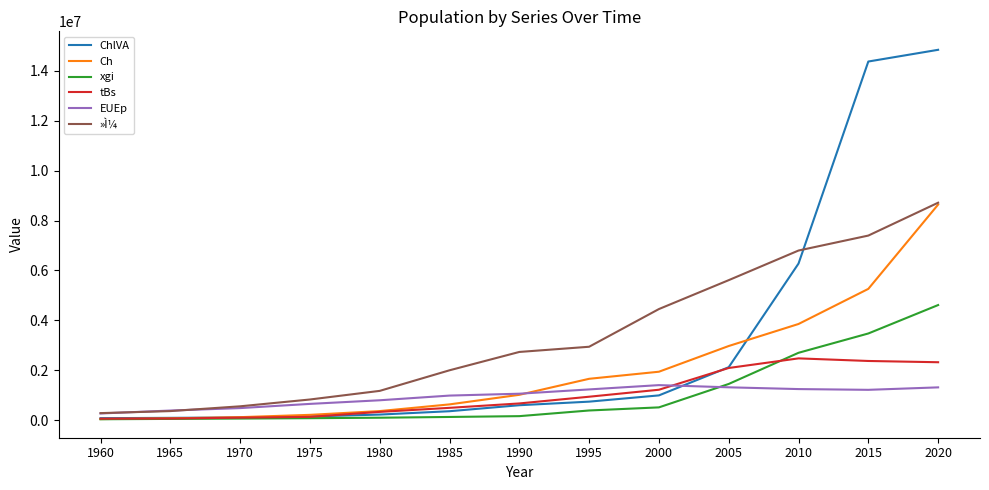

Is the value of tBs at 2010 greater than the value of xgi at 2005?

Yes